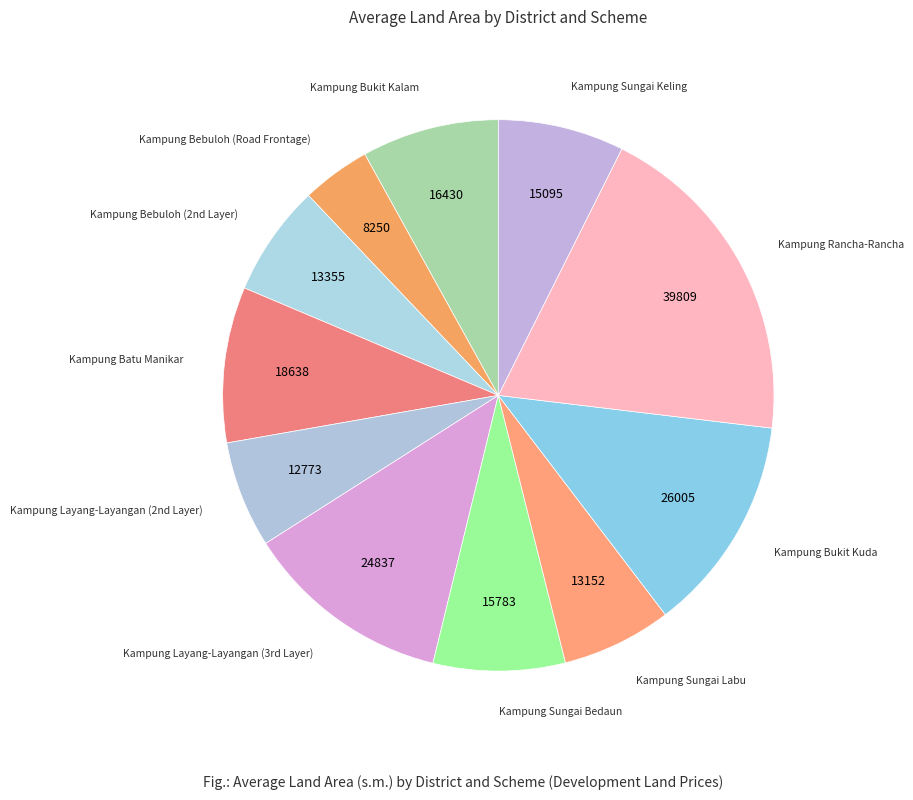

Is there any slice that represents more than half of the pie?

No